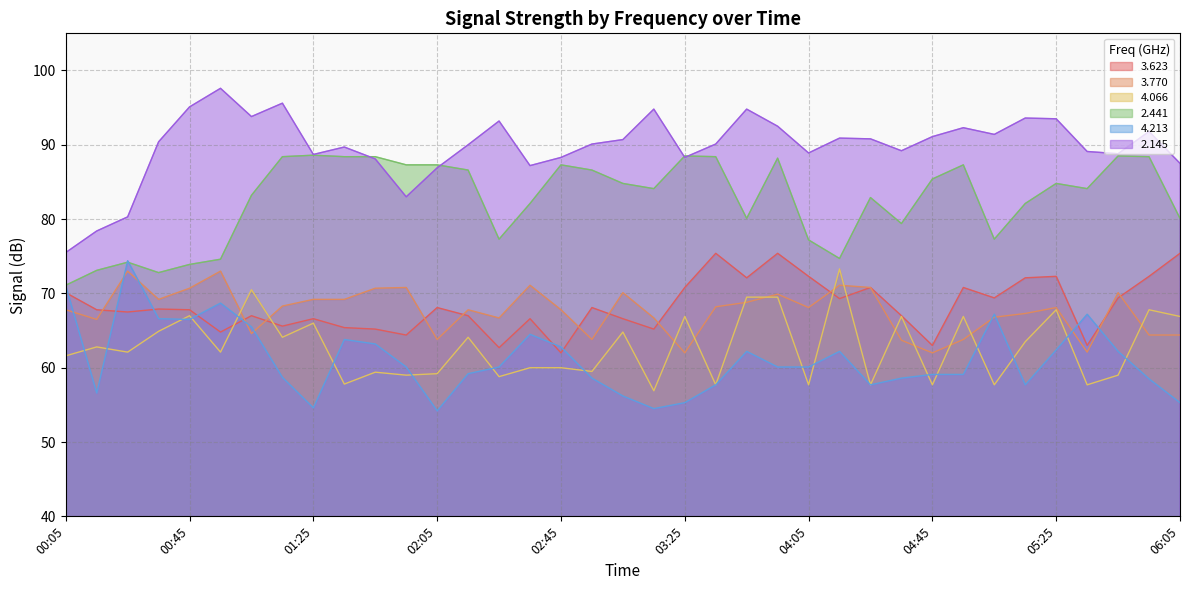

Reading right to left, extract all data points from this chart.

3.623: 75.4	72.3	69.4	63.0	72.3	72.1	69.4	70.8	63.0	67.0	70.8	69.3	72.3	75.4	72.1	75.4	70.8	65.2	66.6	68.1	62.0	66.6	62.7	67.0	68.1	64.4	65.2	65.4	66.6	65.6	67.0	64.8	67.8	67.9	67.5	67.8	70.1
3.770: 64.4	64.4	70.1	62.1	68.1	67.3	66.8	63.8	62.0	63.7	70.8	71.1	68.1	69.9	68.8	68.2	62.0	66.7	70.1	63.8	67.8	71.1	66.7	67.8	63.8	70.8	70.7	69.2	69.2	68.3	64.6	73.0	70.7	69.2	73.0	66.5	67.8
4.066: 66.9	67.8	59.0	57.7	67.8	63.5	57.7	66.9	57.7	66.9	57.7	73.3	57.7	69.5	69.5	57.7	66.9	56.9	64.8	59.5	60.0	60.0	58.8	64.1	59.2	59.0	59.4	57.8	66.0	64.1	70.5	62.1	67.0	64.9	62.1	62.8	61.6
2.441: 80.1	88.4	88.5	84.1	84.8	82.1	77.3	87.3	85.4	79.4	82.9	74.7	77.2	88.2	80.1	88.4	88.5	84.1	84.8	86.6	87.3	82.1	77.3	86.6	87.3	87.3	88.4	88.4	88.6	88.4	83.2	74.6	73.9	72.8	74.2	73.1	71.1
4.213: 55.3	58.5	62.2	67.2	62.4	57.7	67.2	59.1	59.1	58.6	57.7	62.2	60.1	60.1	62.2	57.7	55.3	54.5	56.2	58.6	62.8	64.5	60.1	59.2	54.2	60.1	63.2	63.8	54.6	58.7	65.5	68.7	66.5	66.6	74.4	56.6	71.0
2.145: 87.5	91.8	88.8	89.1	93.5	93.6	91.4	92.3	91.1	89.2	90.8	90.9	88.9	92.5	94.8	90.1	88.3	94.8	90.7	90.1	88.3	87.2	93.2	90.0	86.9	83.0	88.1	89.7	88.7	95.6	93.8	97.6	95.1	90.4	80.3	78.4	75.5